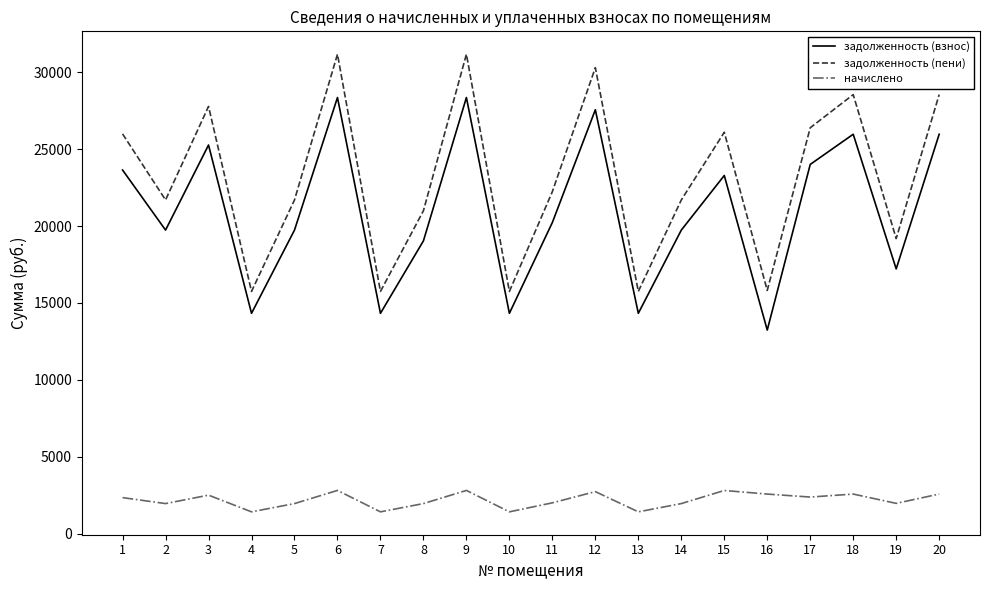

What is the difference between the highest and lowest values at 2?

19738.4